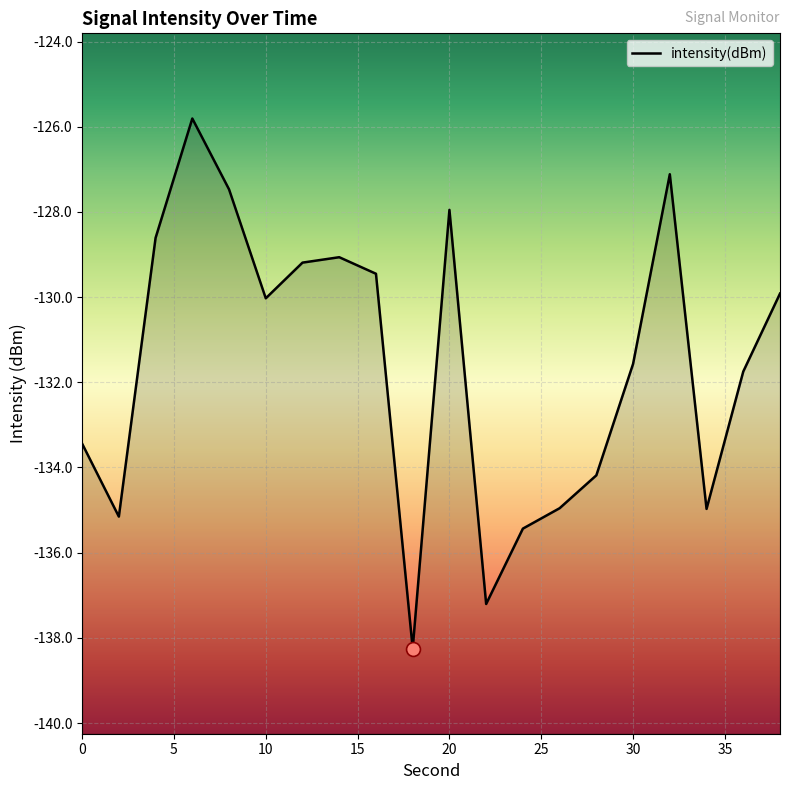

How many lines are shown in the chart?

1